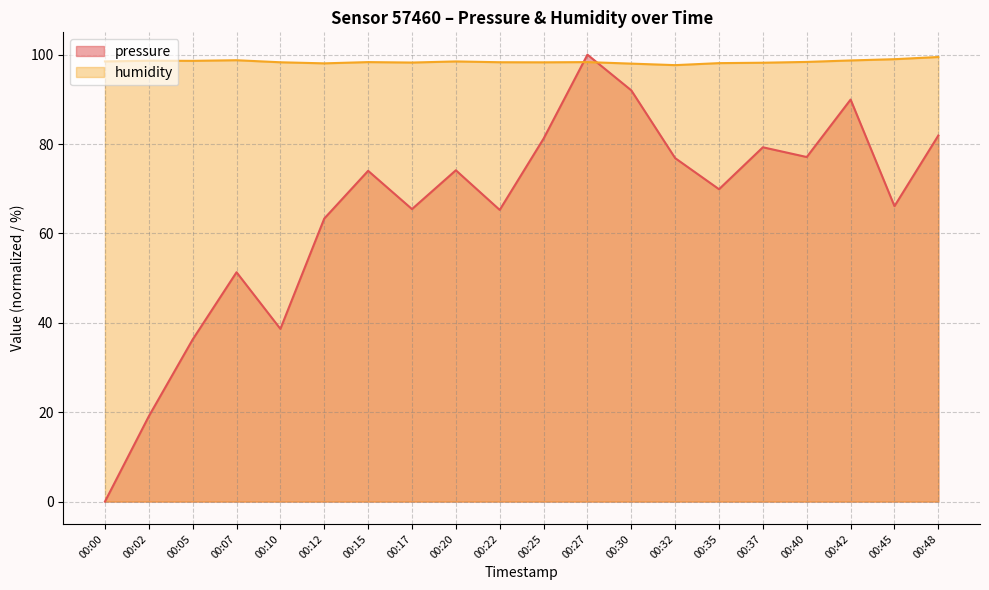

List the labels in order of pressure value, smallest first.

00:00, 00:02, 00:05, 00:10, 00:07, 00:12, 00:22, 00:17, 00:45, 00:35, 00:15, 00:20, 00:32, 00:40, 00:37, 00:25, 00:48, 00:42, 00:30, 00:27